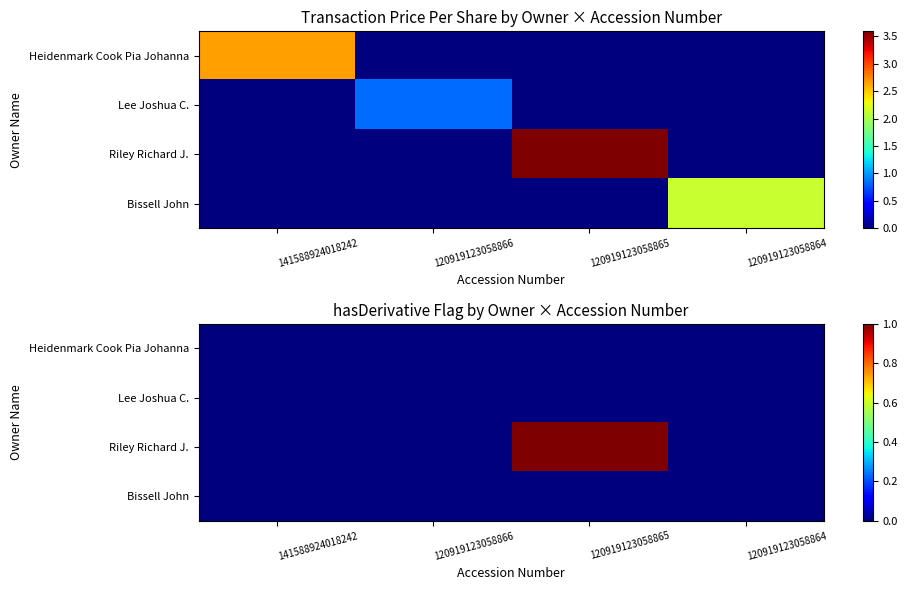

Which has a higher value, 141588924018242 or 120919123058864?

141588924018242